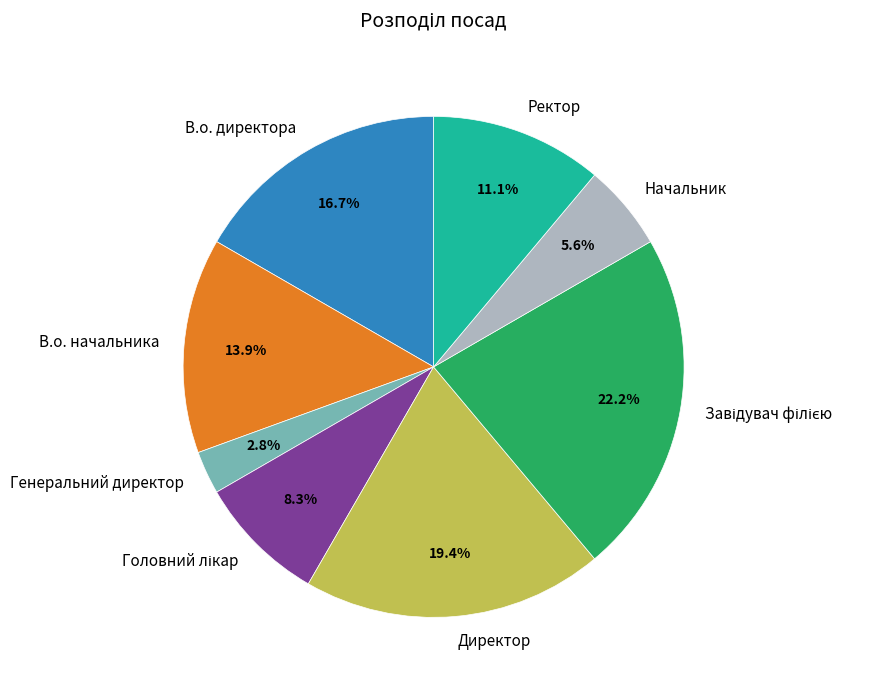

What is the smallest slice in the pie chart?

Генеральний директор